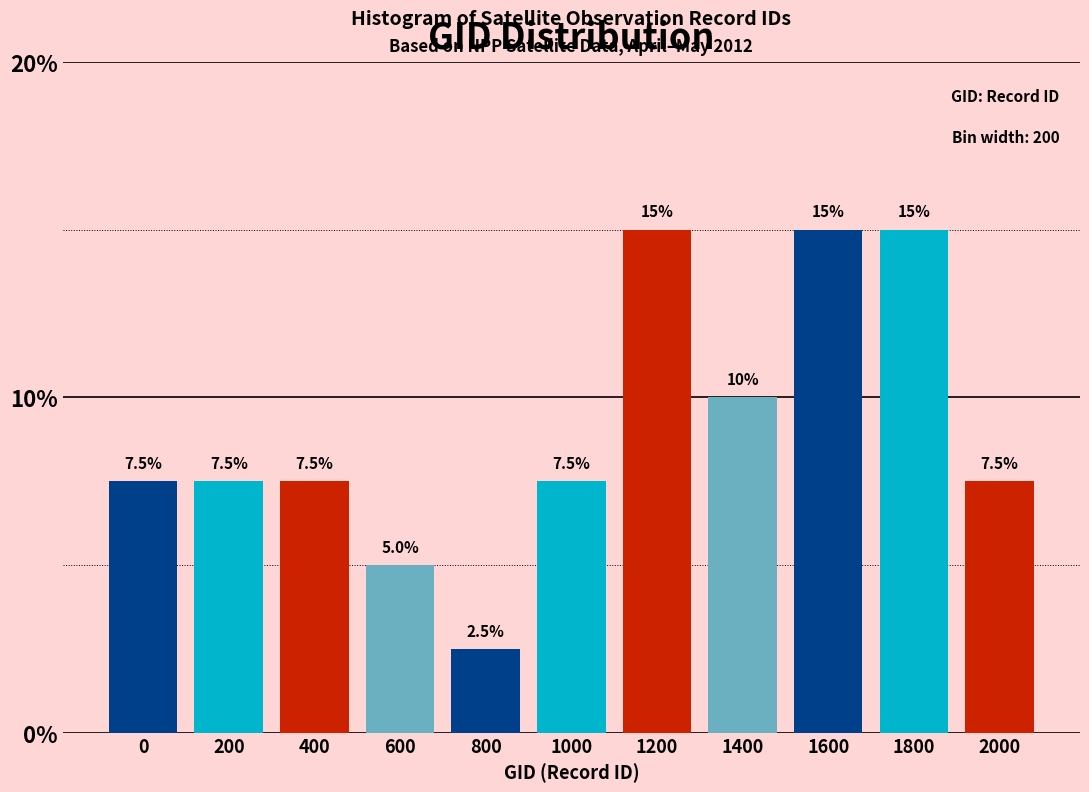

Reading left to right, transcribe all the data shown in this chart.

7.5	7.5	7.5	5.0	2.5	7.5	15.0	10.0	15.0	15.0	7.5